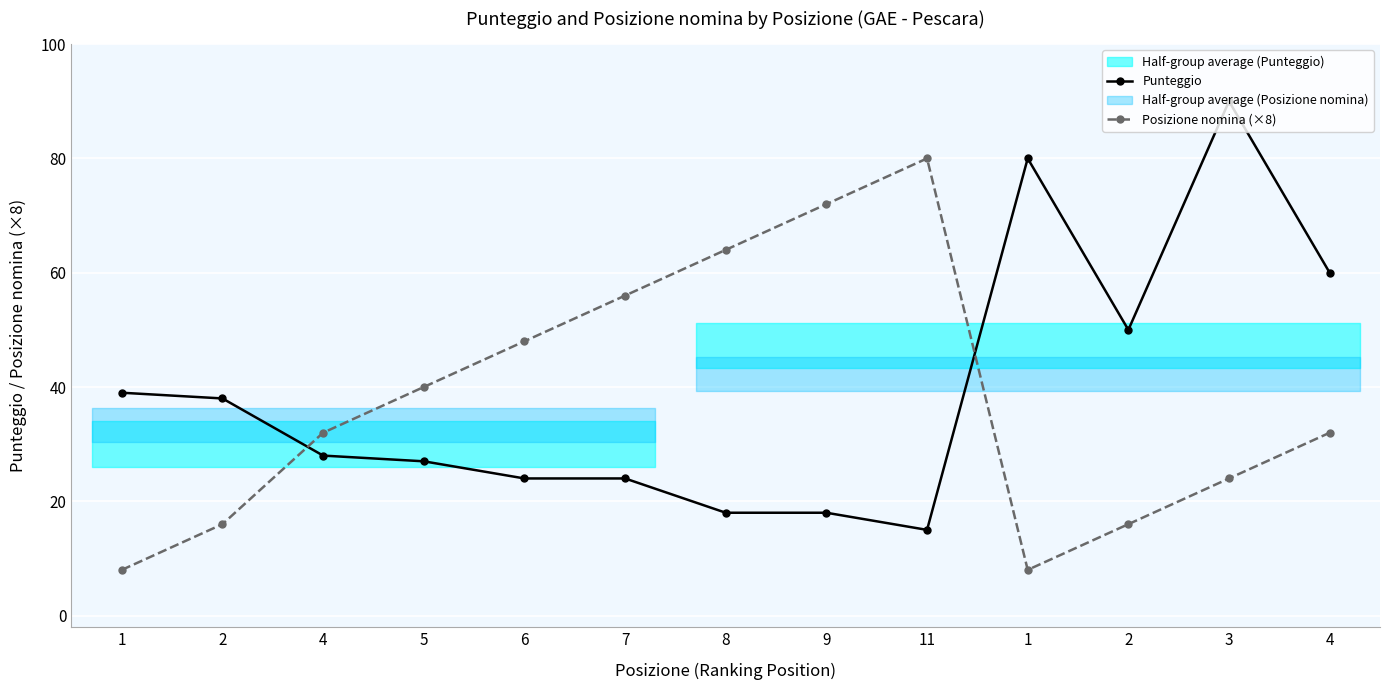

What is the label of the 1st point from the left?

1